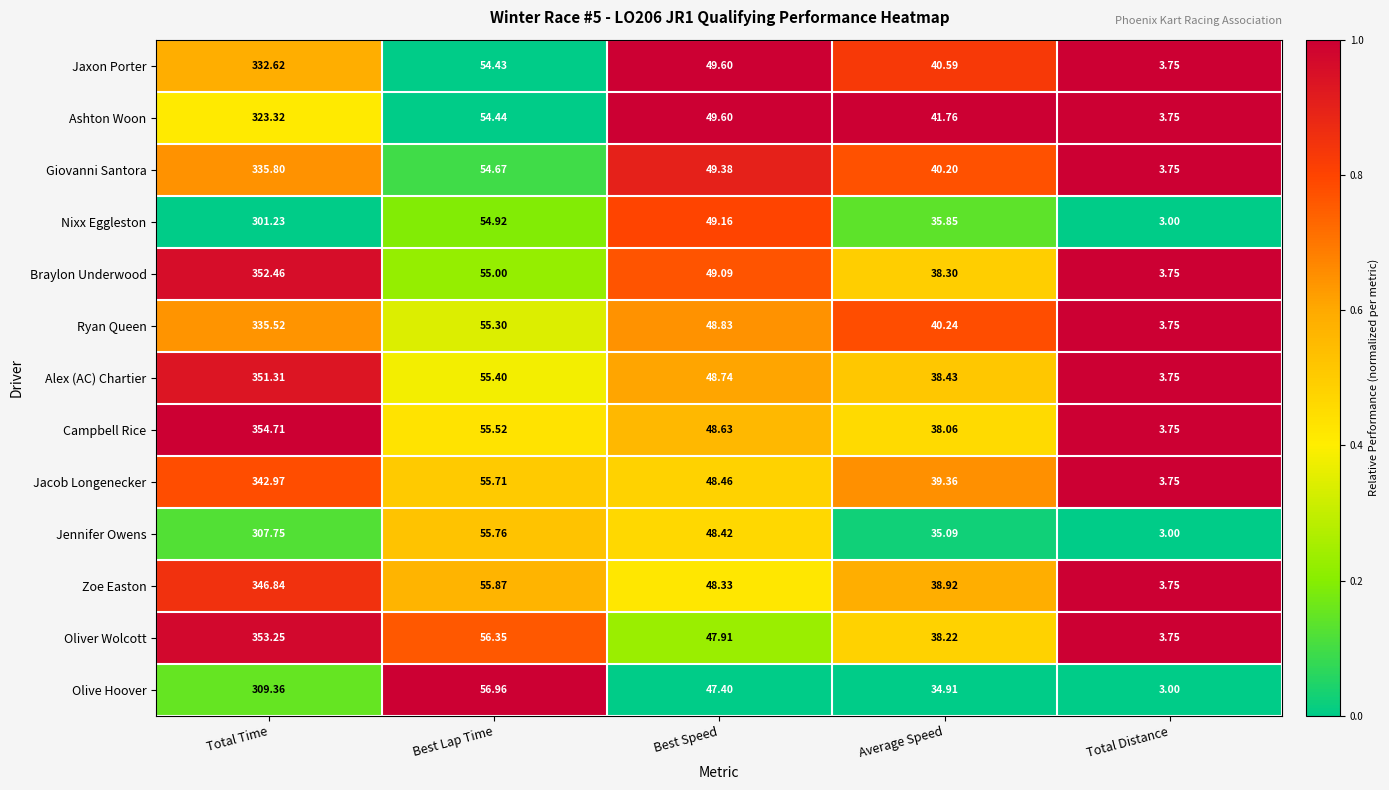

Between Best Speed and Average Speed, which series saw the biggest shift?

Jennifer Owens